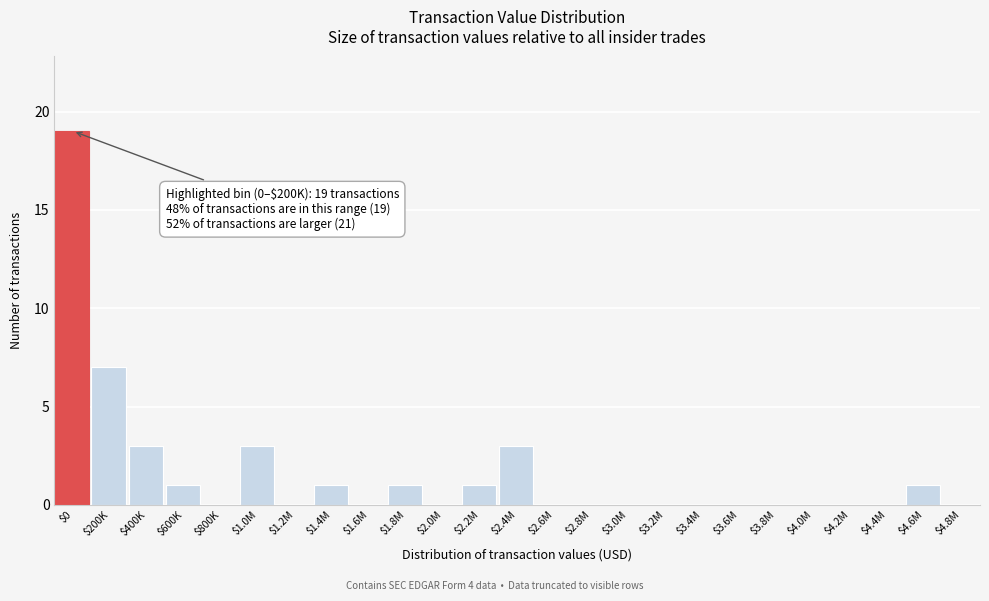

Which label corresponds to the largest value in the chart?

$0